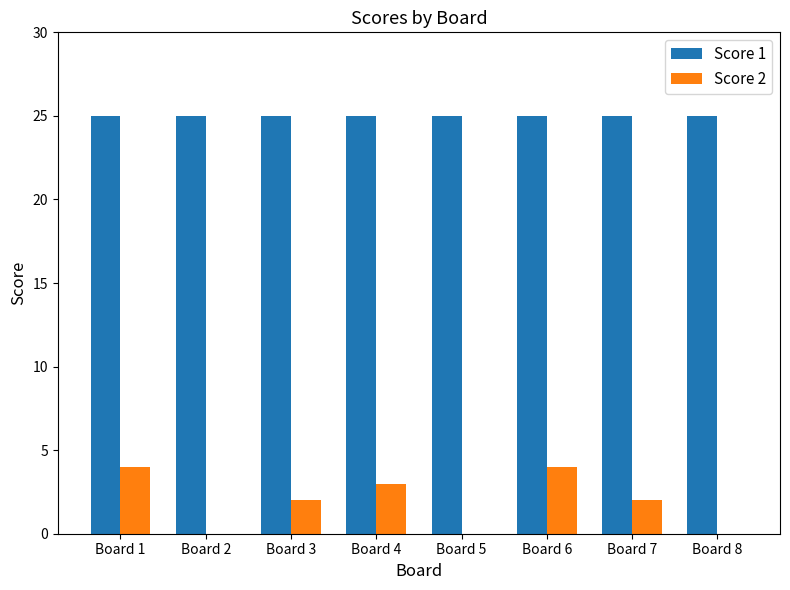

True or false: Score 2 has a value of 7 at Board 1.

False